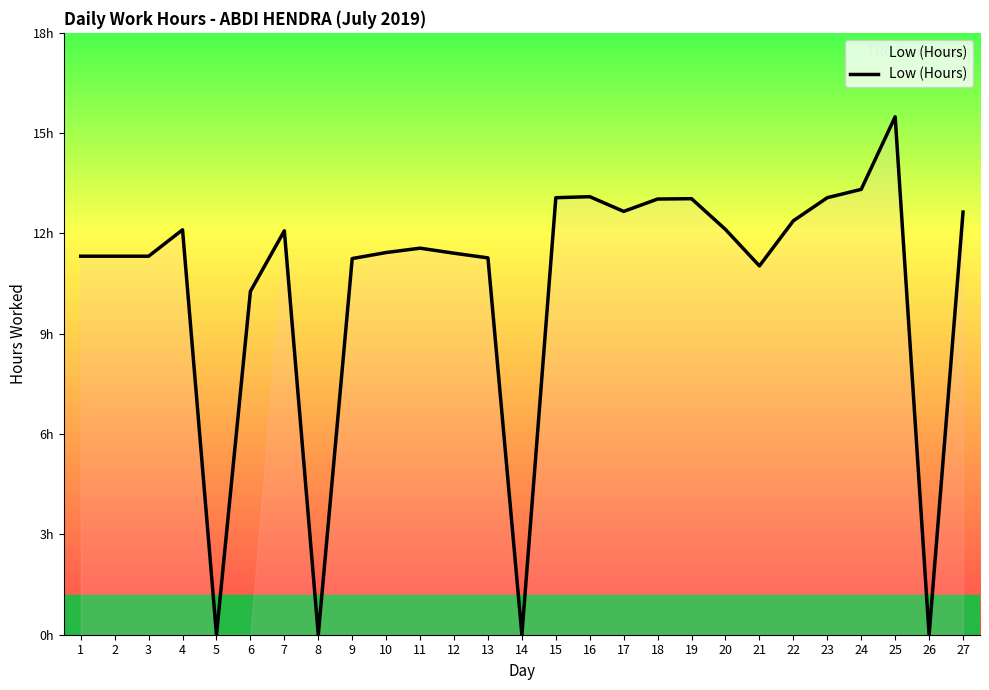

True or false: the data has more than 1 interior local peaks.

True